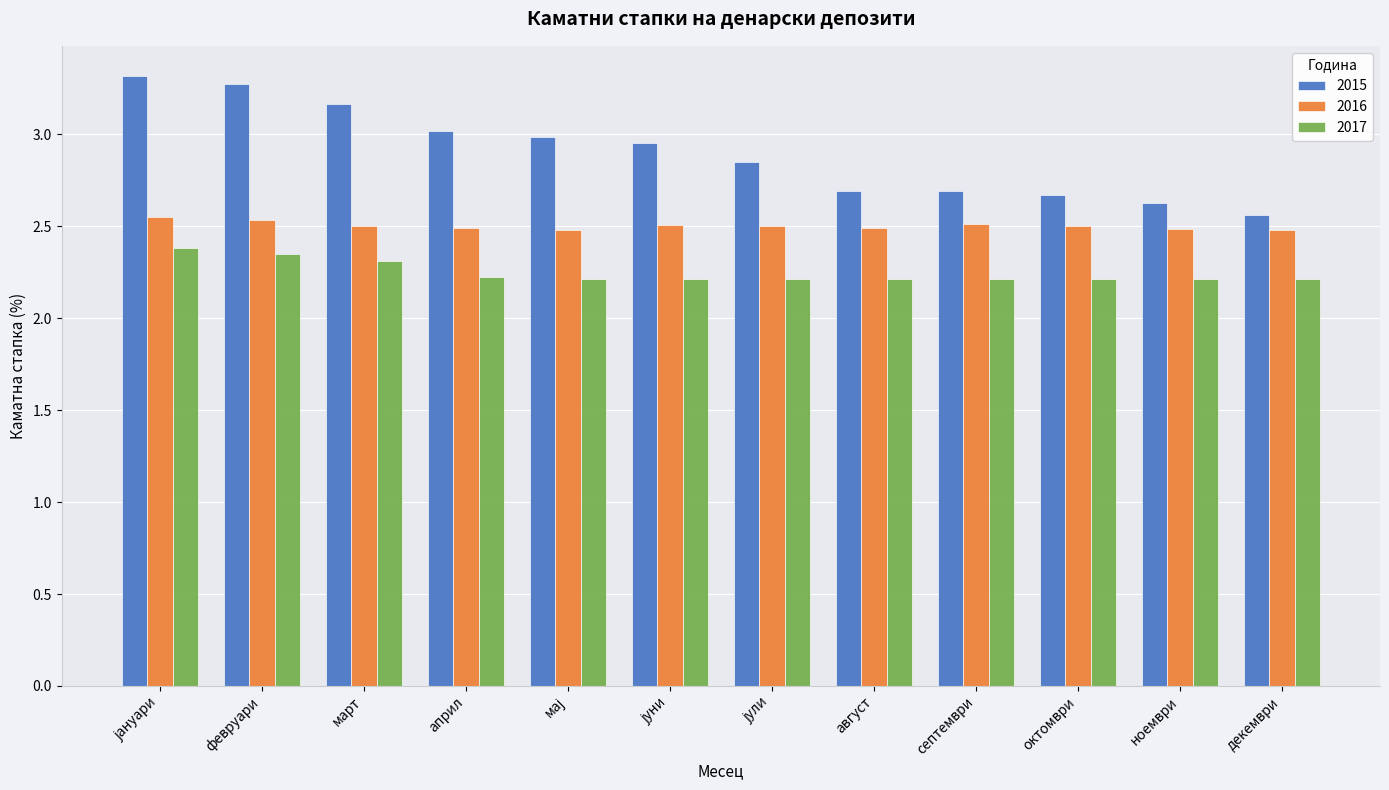

Read the 2017 value at декември.

2.2